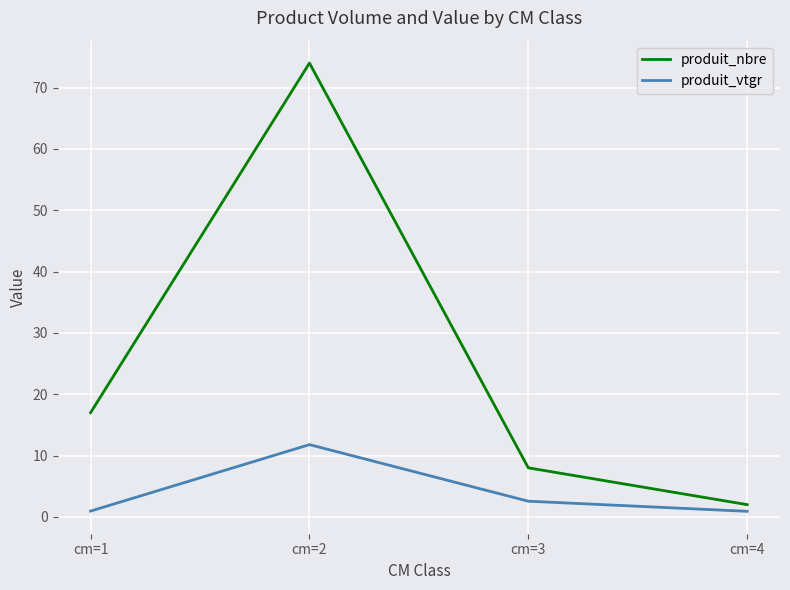

What is the difference between the maximum and minimum values in the produit_vtgr series?

10.9